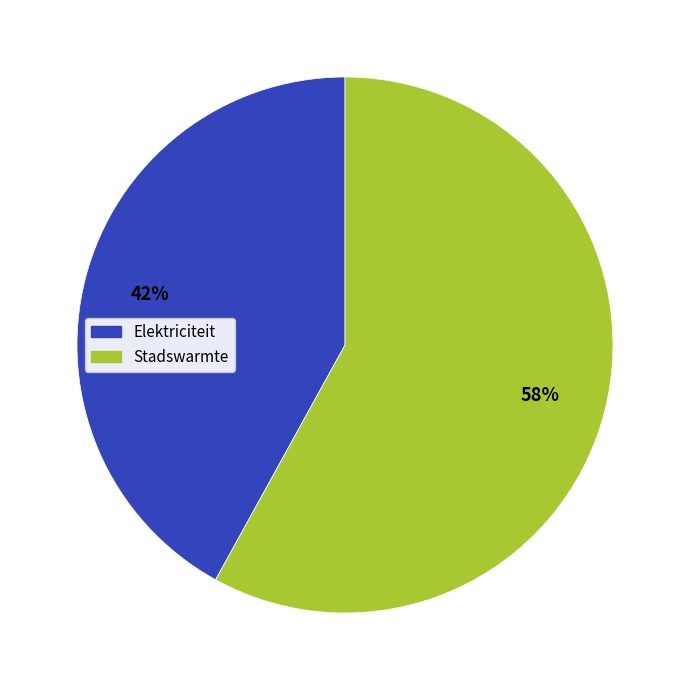

What is the largest slice in the pie chart?

Stadswarmte